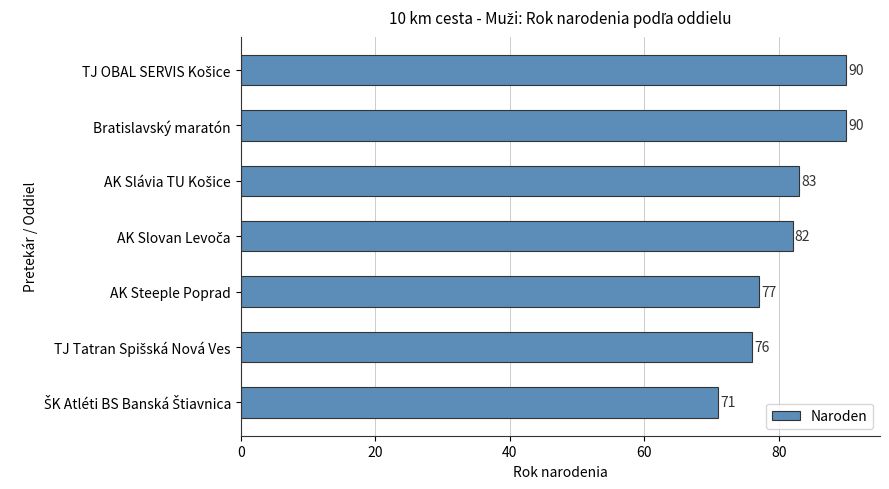

What position from the top is Bratislavský maratón?

2